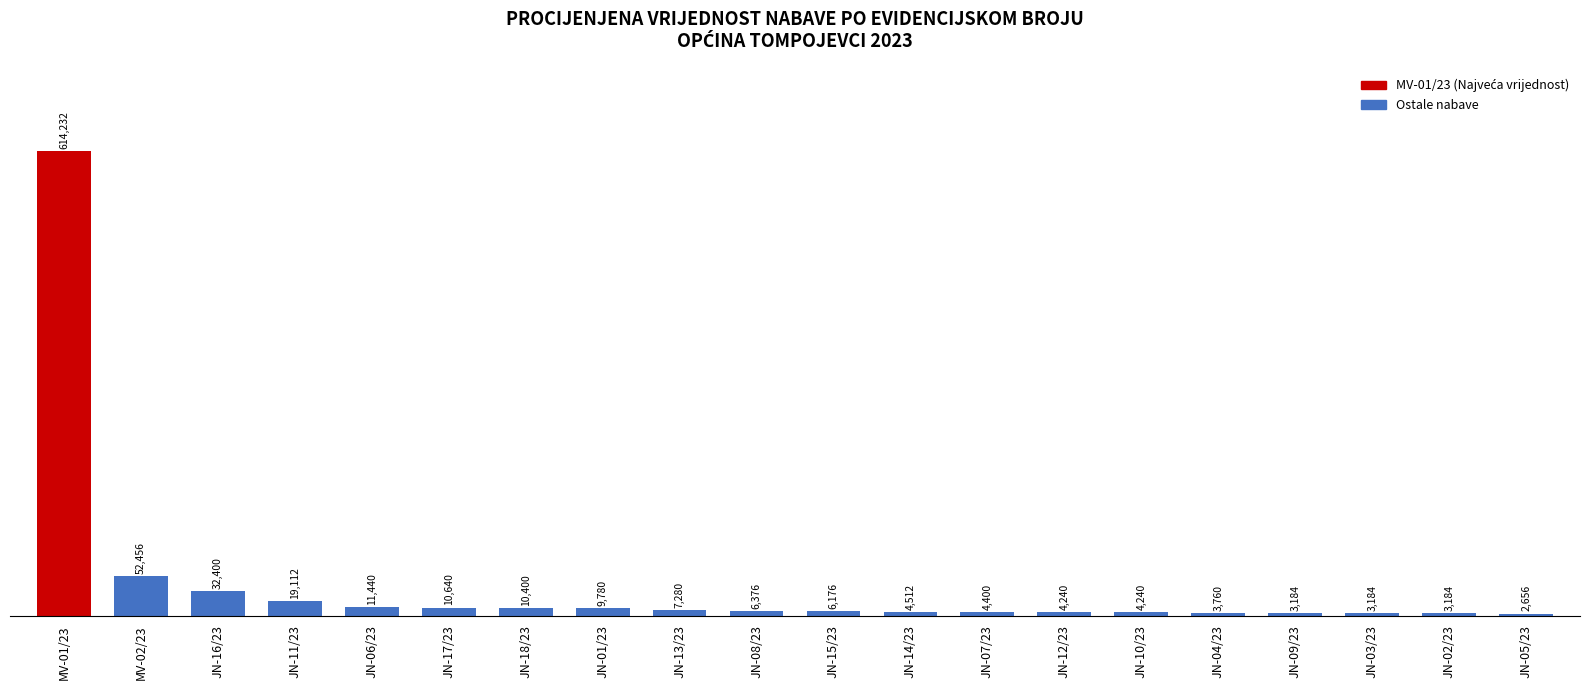

Reading right to left, list all the values displayed in this chart.

JN-05/23=2656	JN-02/23=3184	JN-03/23=3184	JN-09/23=3184	JN-04/23=3760	JN-10/23=4240	JN-12/23=4240	JN-07/23=4400	JN-14/23=4512	JN-15/23=6176	JN-08/23=6376	JN-13/23=7280	JN-01/23=9780	JN-18/23=10400	JN-17/23=10640	JN-06/23=11440	JN-11/23=19112	JN-16/23=32400	MV-02/23=52456	MV-01/23=614232